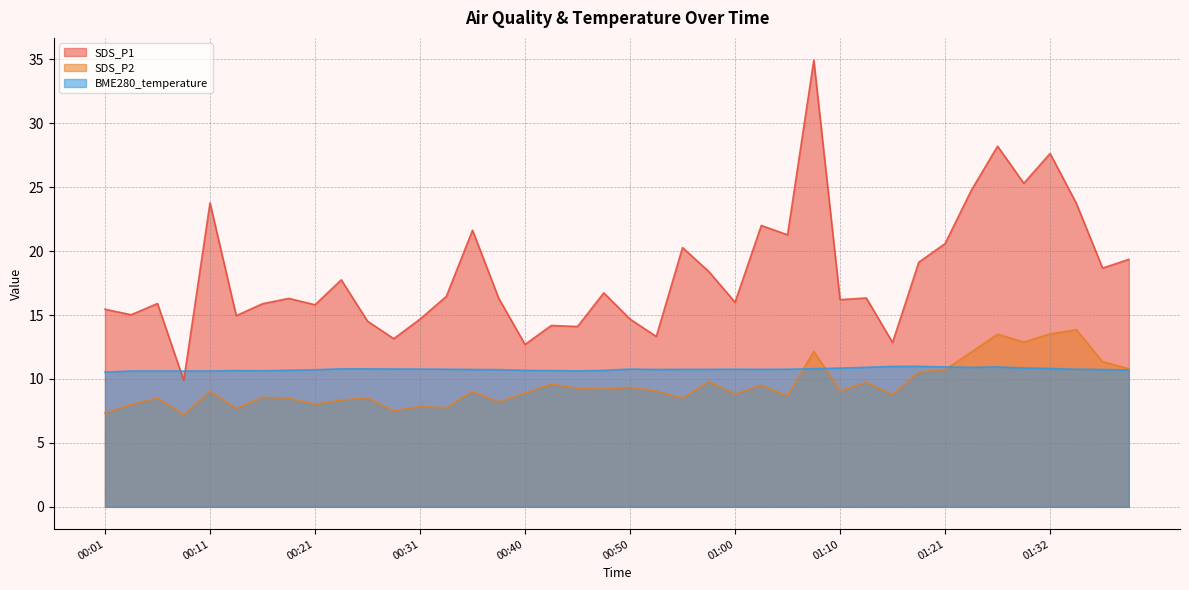

Which series has the widest spread of values?

SDS_P1